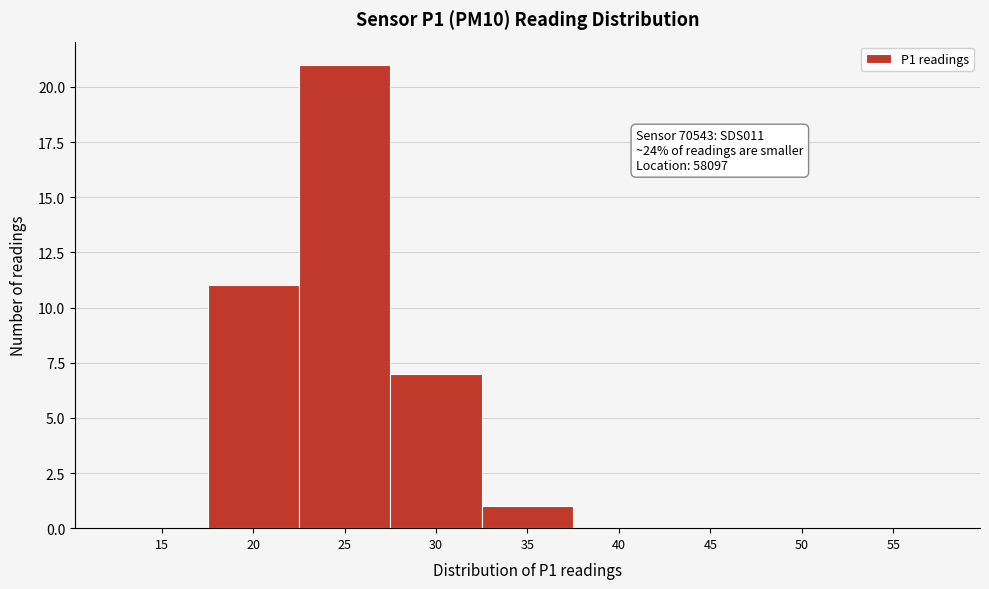

Reading left to right, what are all the values shown in this chart?

15=0	20=11	25=21	30=7	35=1	40=0	45=0	50=0	55=0